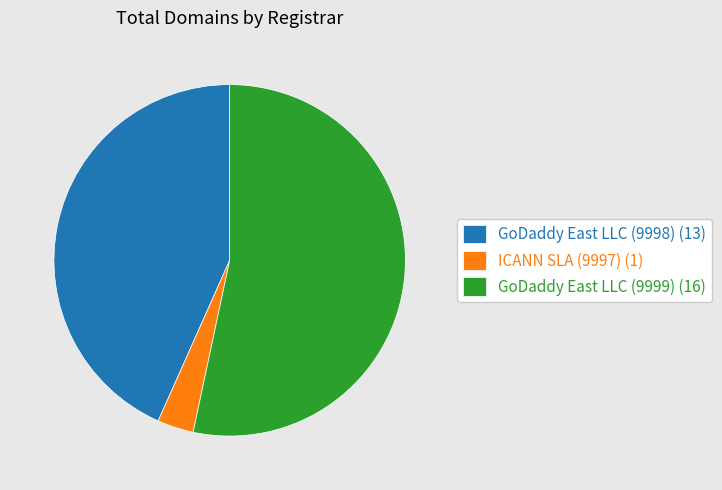

Approximately how many times larger is the value at GoDaddy East LLC (9998) (13) compared to GoDaddy East LLC (9999) (16)?

0.8